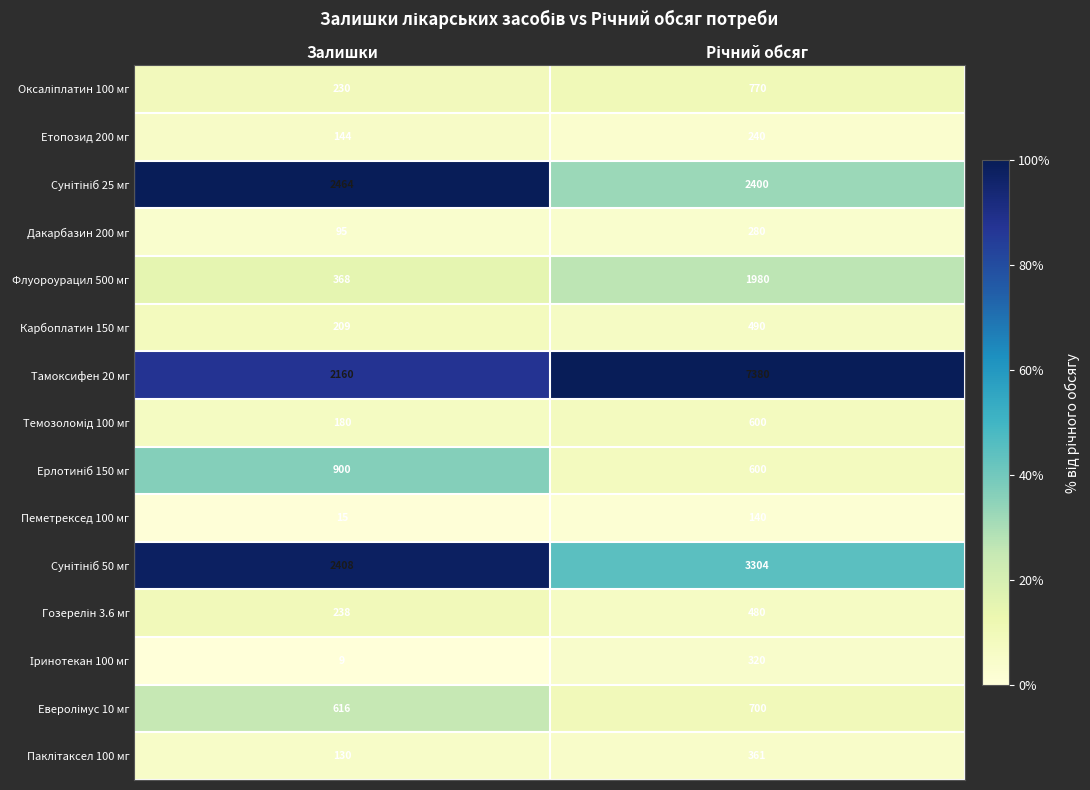

Which label corresponds to the smallest value in the chart?

Залишки